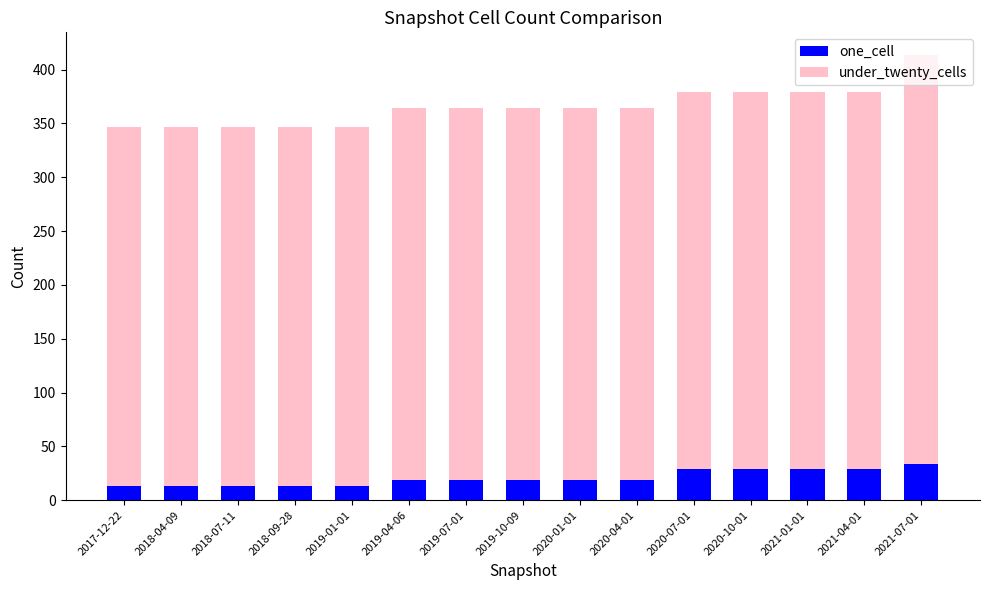

What is the total value across all series at 2020-04-01?

364